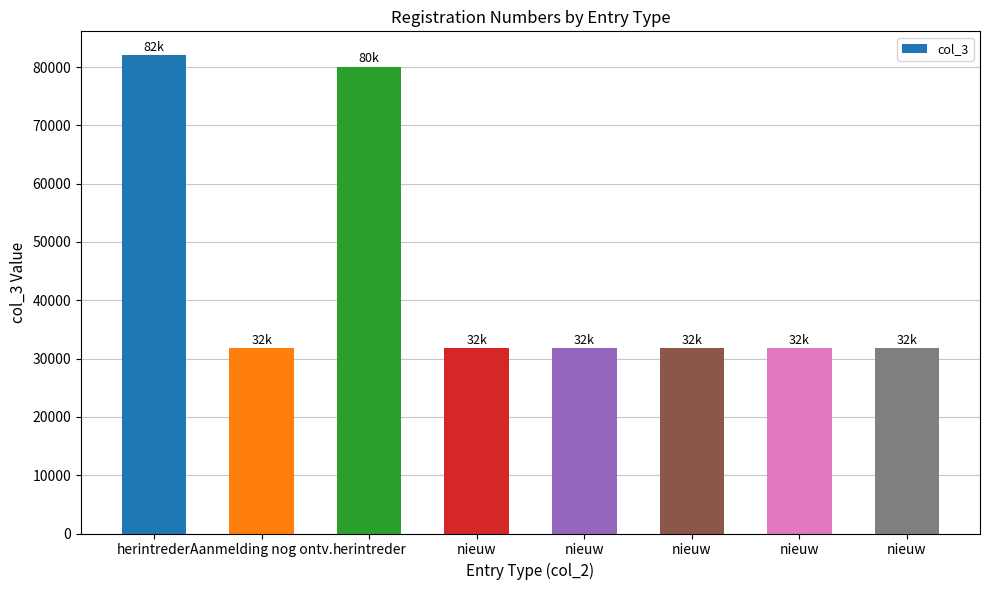

Reading left to right, transcribe all the data shown in this chart.

82019	31837	80061	31834	31838	31839	31840	31841